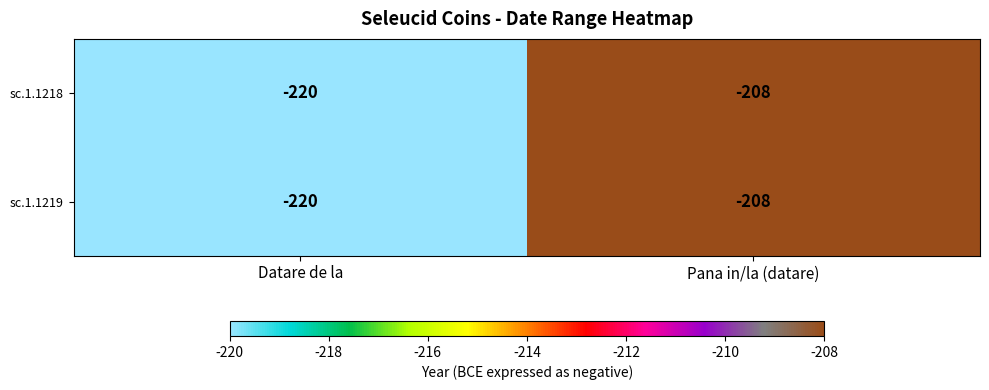

At which category is the sum across all series the highest?

Pana in/la (datare)